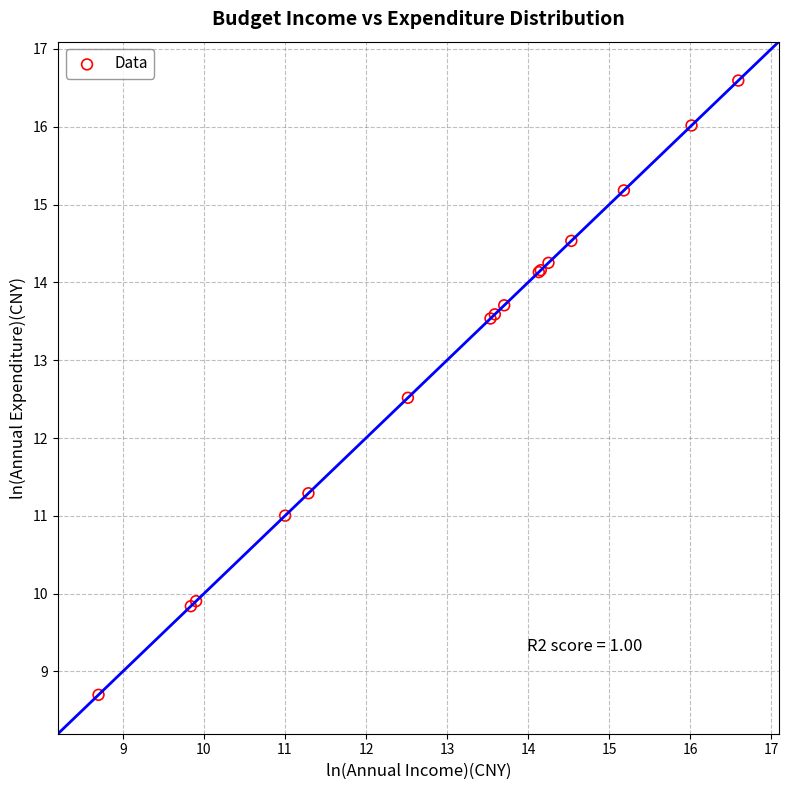

What Y value in the scatter plot is closest to 12?

12.5